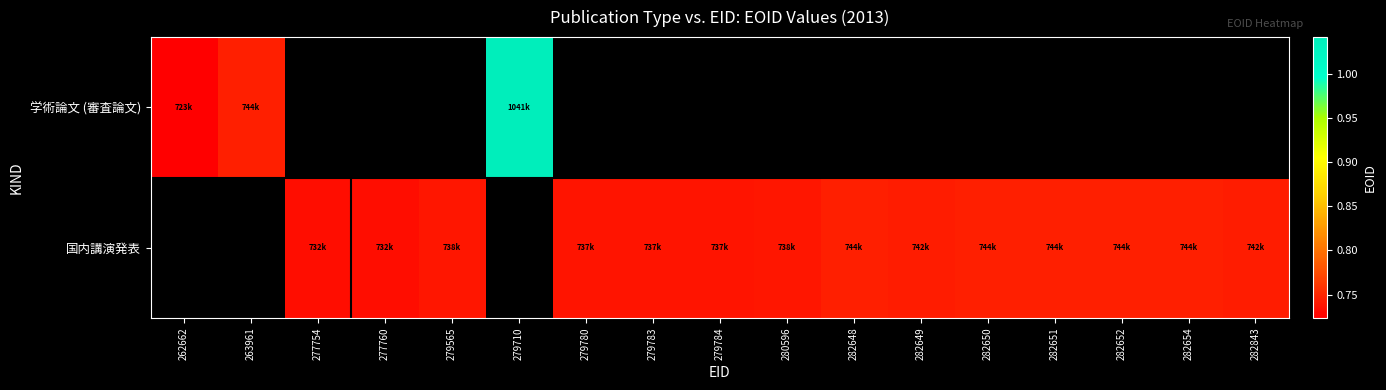

Where is 学術論文 (審査論文) nearest to the value 882448?

263961